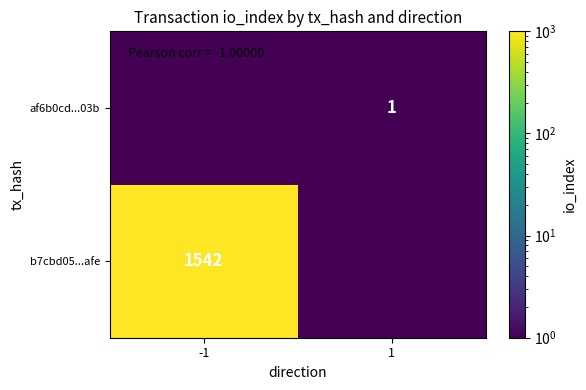

How many categories are shown in the chart?

2